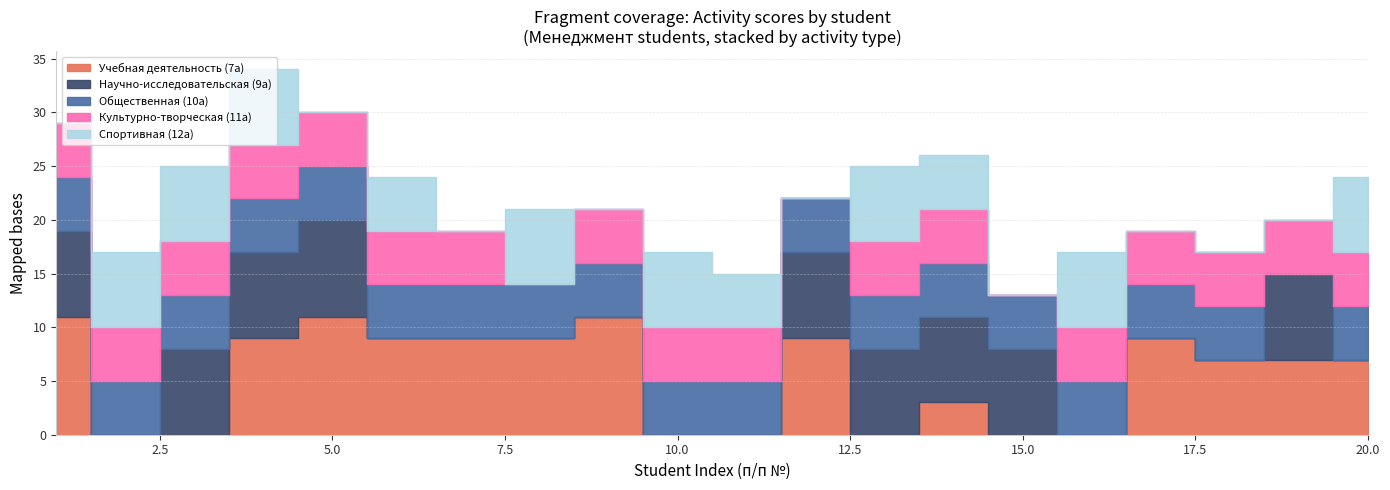

The value of Учебная деятельность (7а) at 12 is 14. True or false?

False